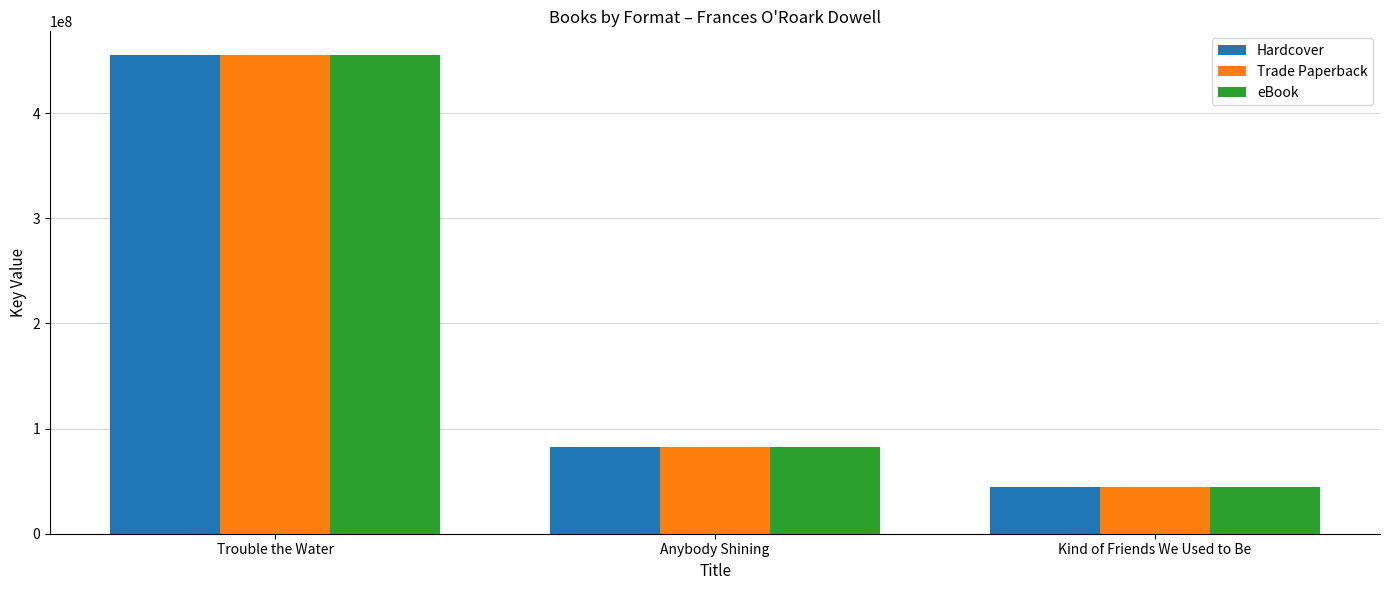

Which label corresponds to the smallest value in the chart?

Kind of Friends We Used to Be